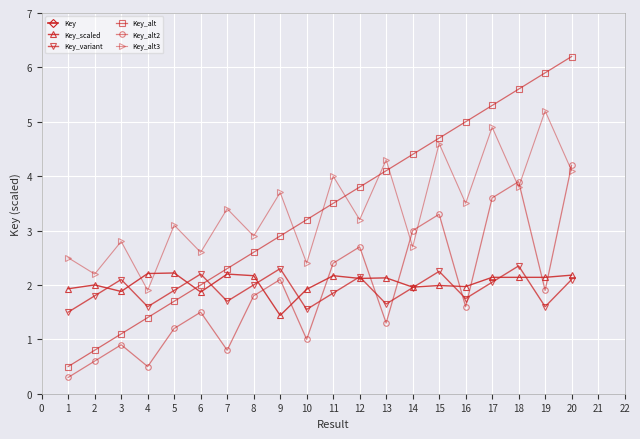

Is it true that Key_alt2 equals 0.4 at 3?

False